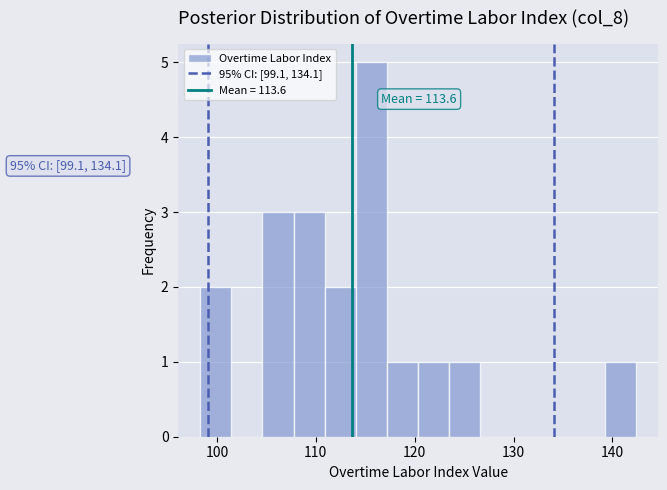

Read against the x-axis, roughly where is the centre of the tallest bar?

116